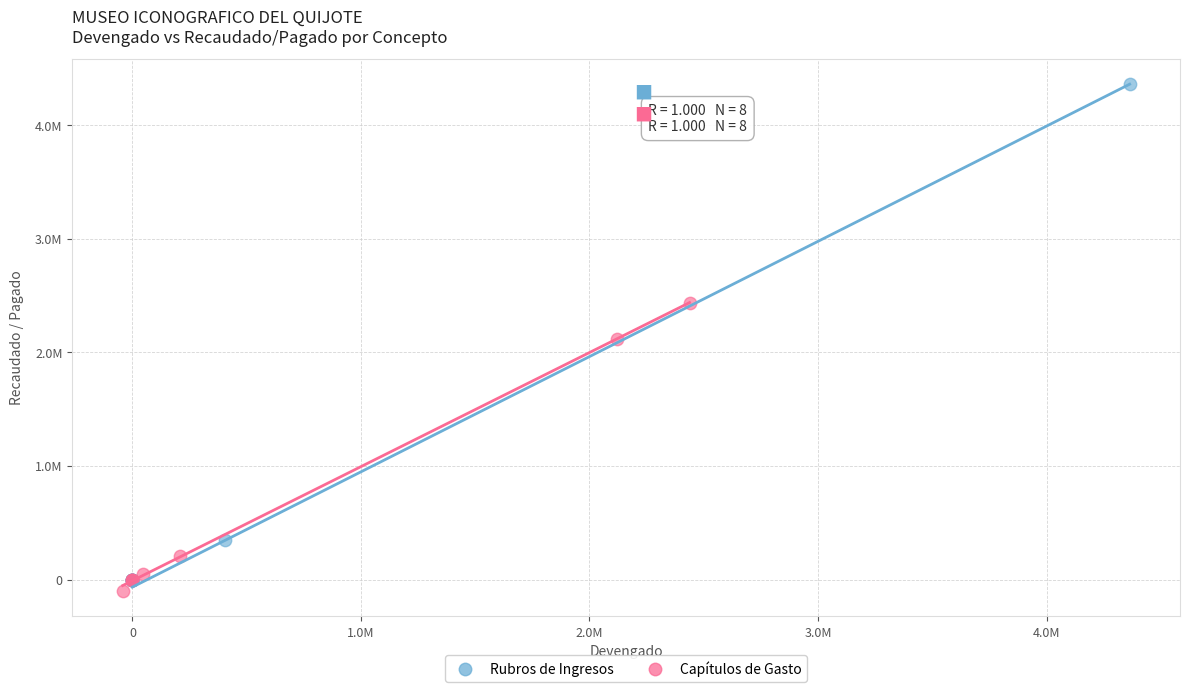

What are all the series names shown in the legend?

Rubros de Ingresos, Capítulos de Gasto